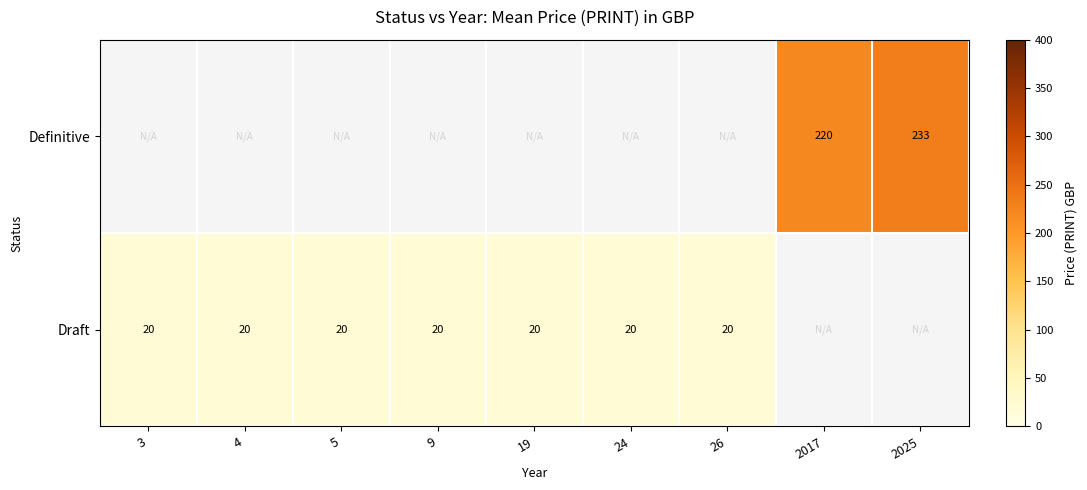

Is it true that Draft equals 20 at 19?

True